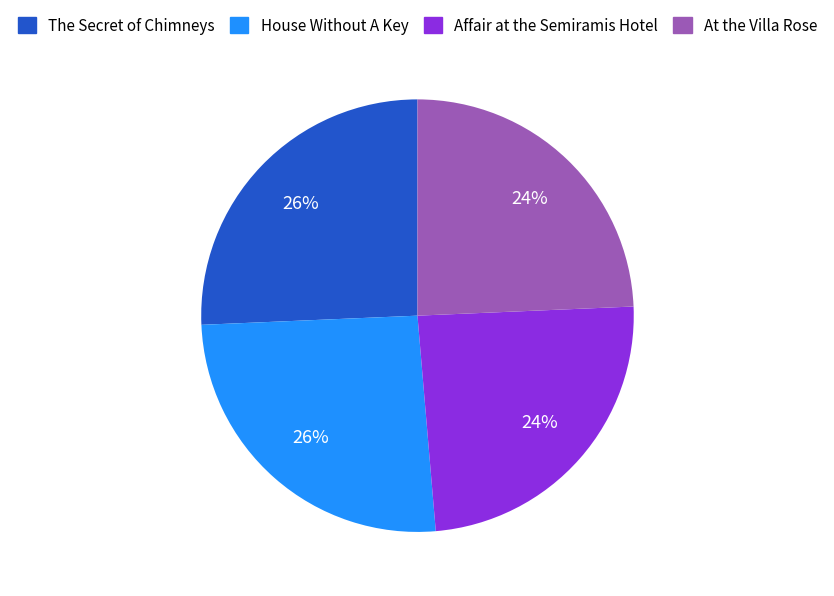

Is The Secret of Chimneys the majority of the pie?

No